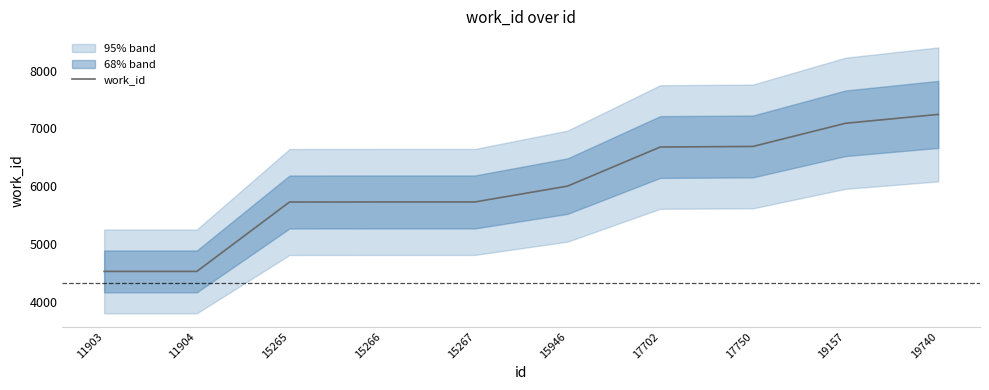

Does the chart have visible grid lines?

No